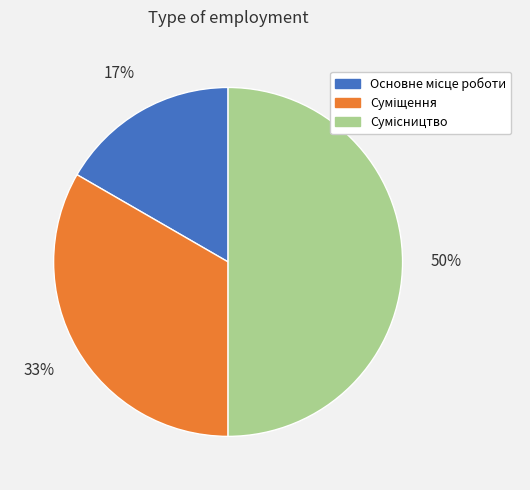

To the nearest percent, what is the average slice percentage?

33%